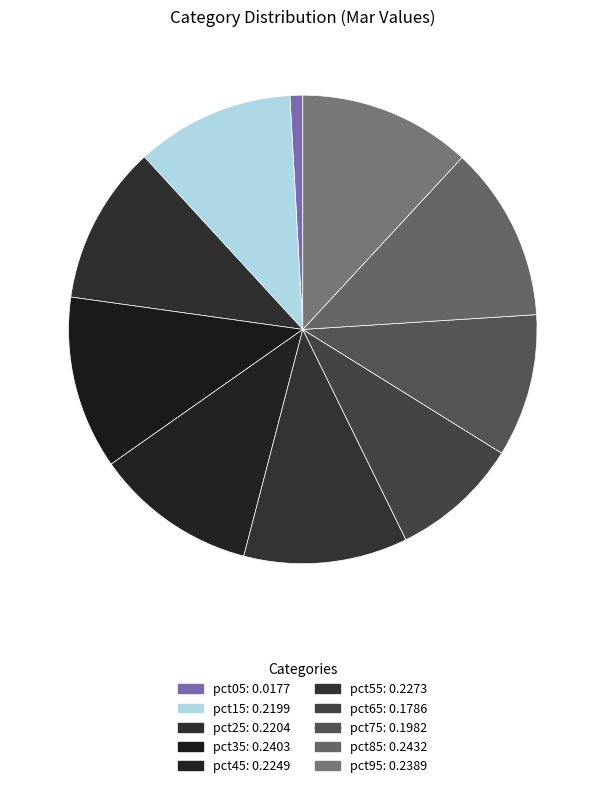

Does pct15 account for over 50% of the chart?

No